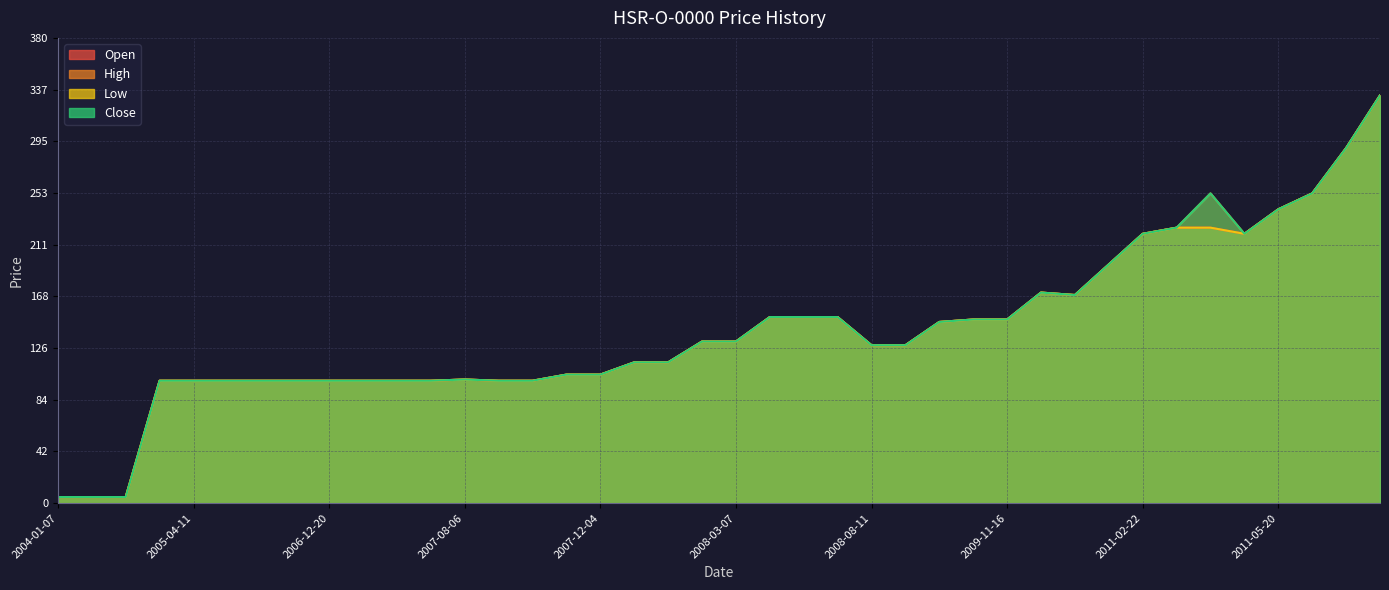

True or false: Open and High intersect in this chart.

False